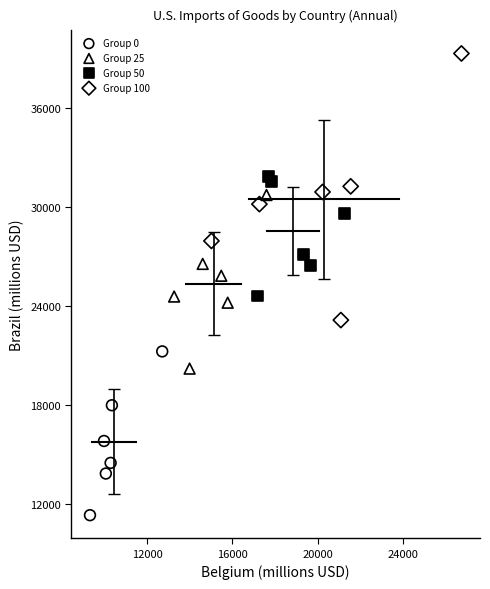

What are all the series names shown in the legend?

Group 0, Group 25, Group 50, Group 100